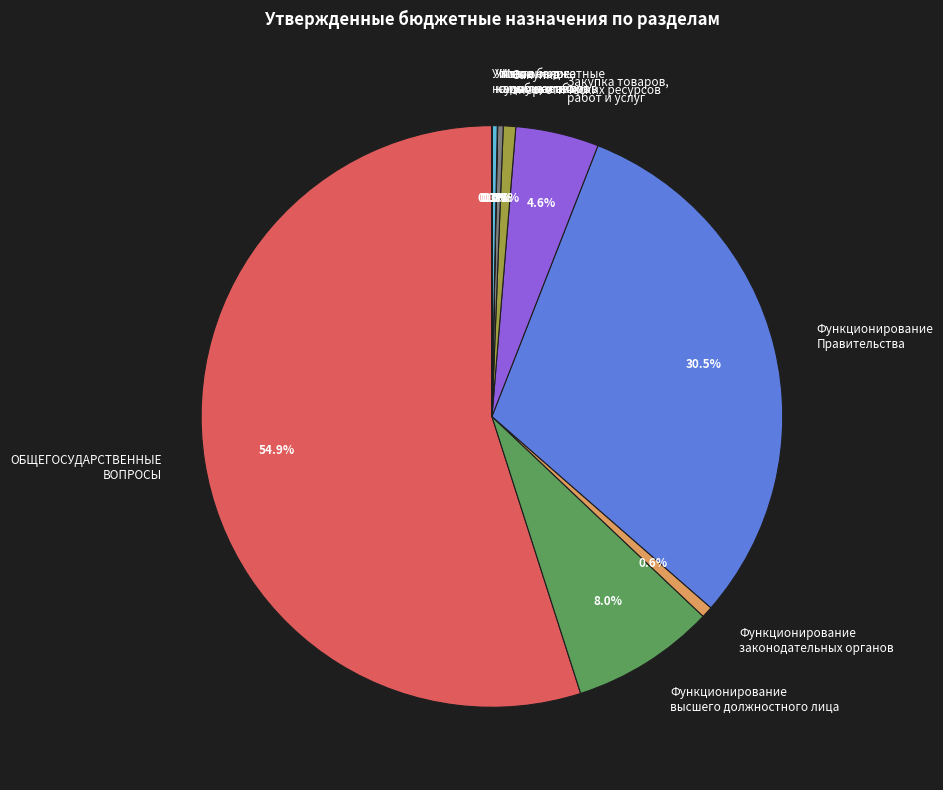

What portion of the pie excludes Закупка товаров, работ и услуг?

95.4%